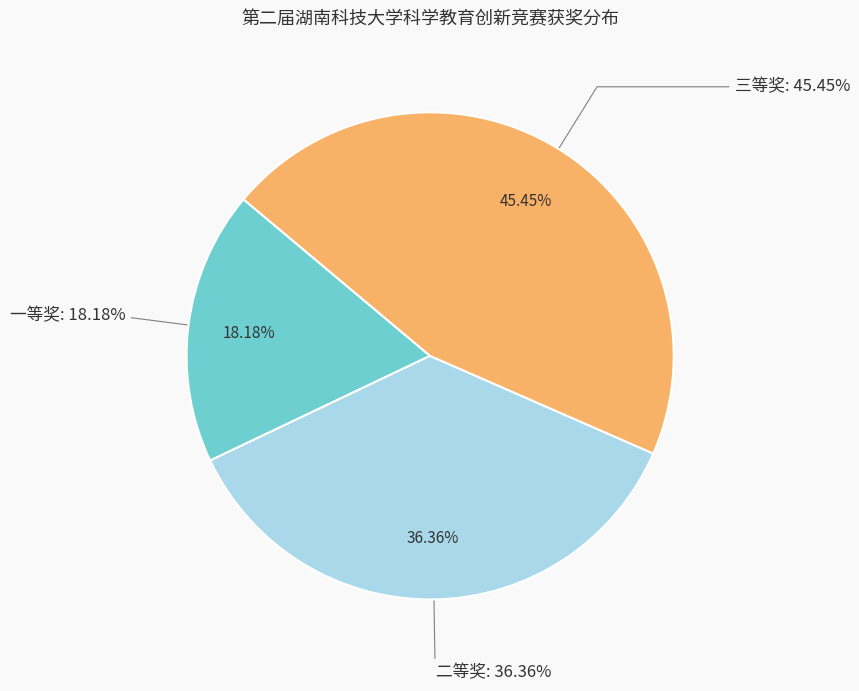

Does 二等奖 account for over 50% of the chart?

No